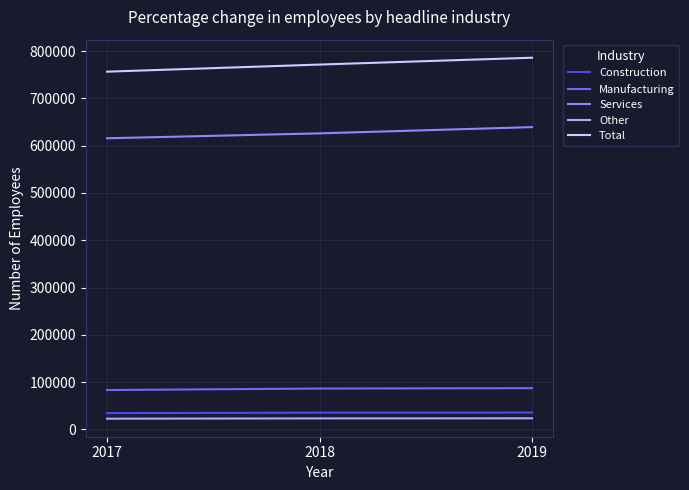

What is the approximate value of Construction at 2019, to the nearest 50?

35750